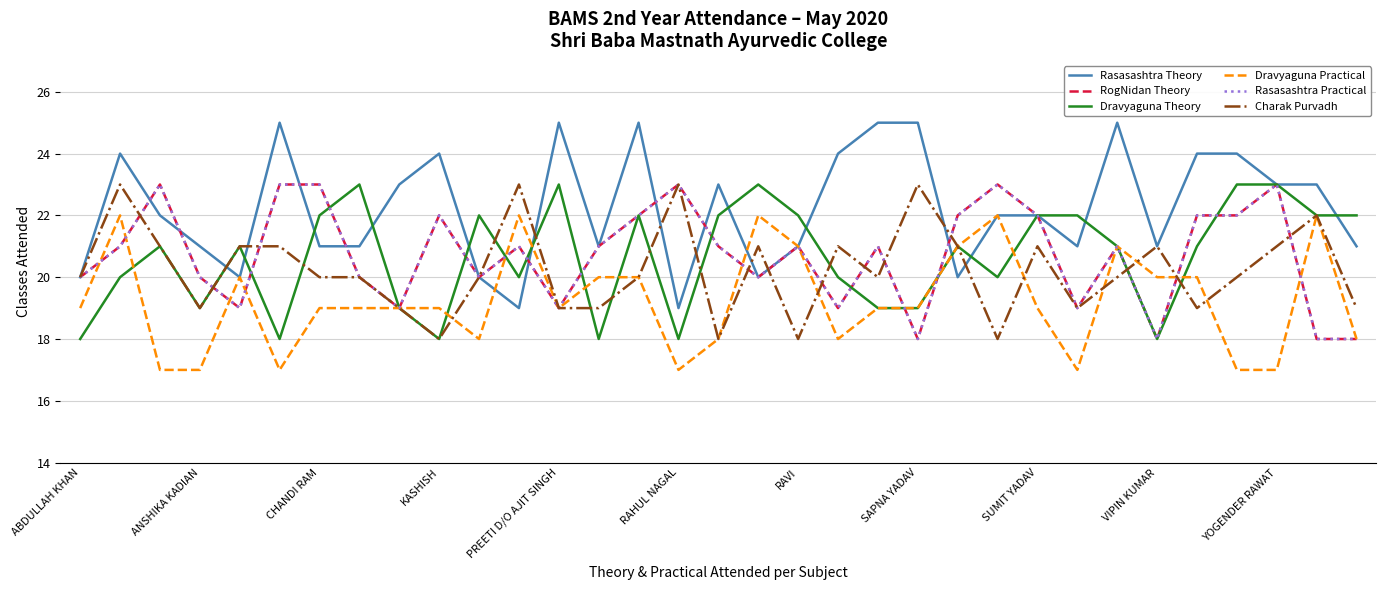

Does the chart have visible grid lines?

Yes